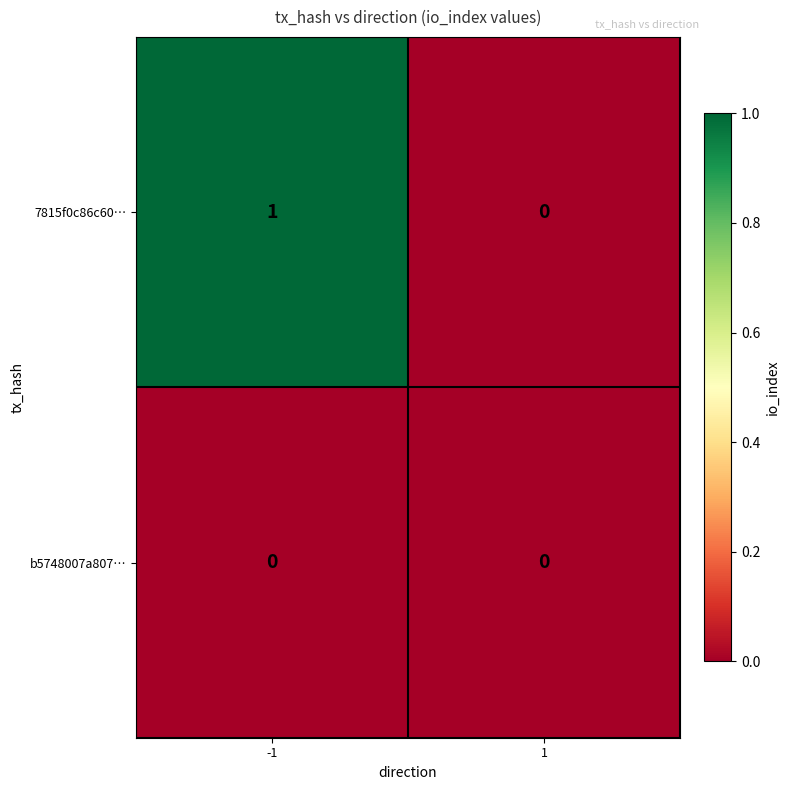

Reading left to right, what are all the values shown in this chart?

7815f0c86c60…: -1=1	1=0
b5748007a807…: -1=0	1=0